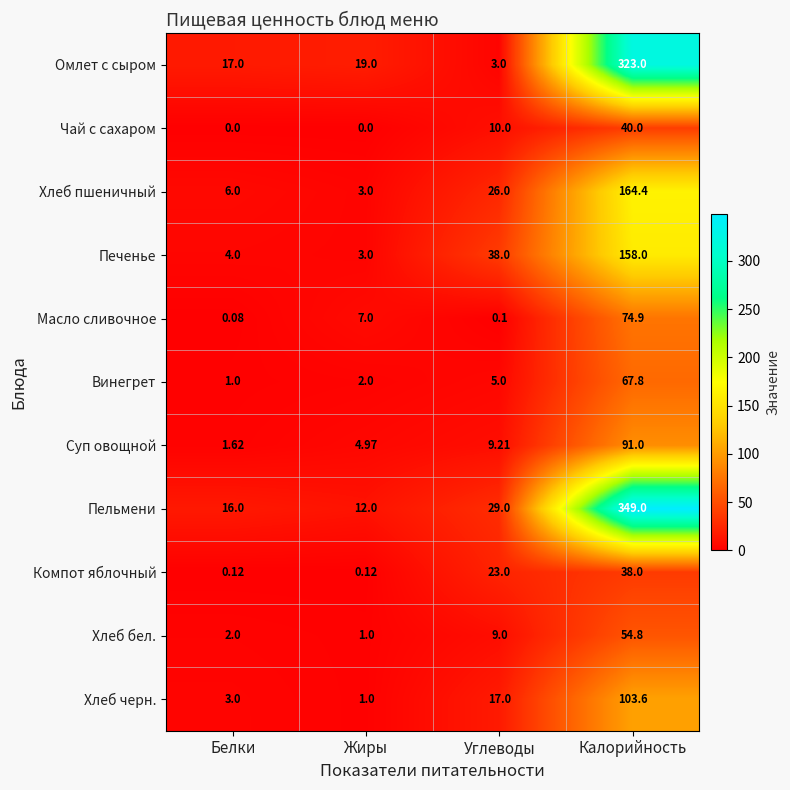

Between Белки and Калорийность, which series saw the biggest shift?

Пельмени